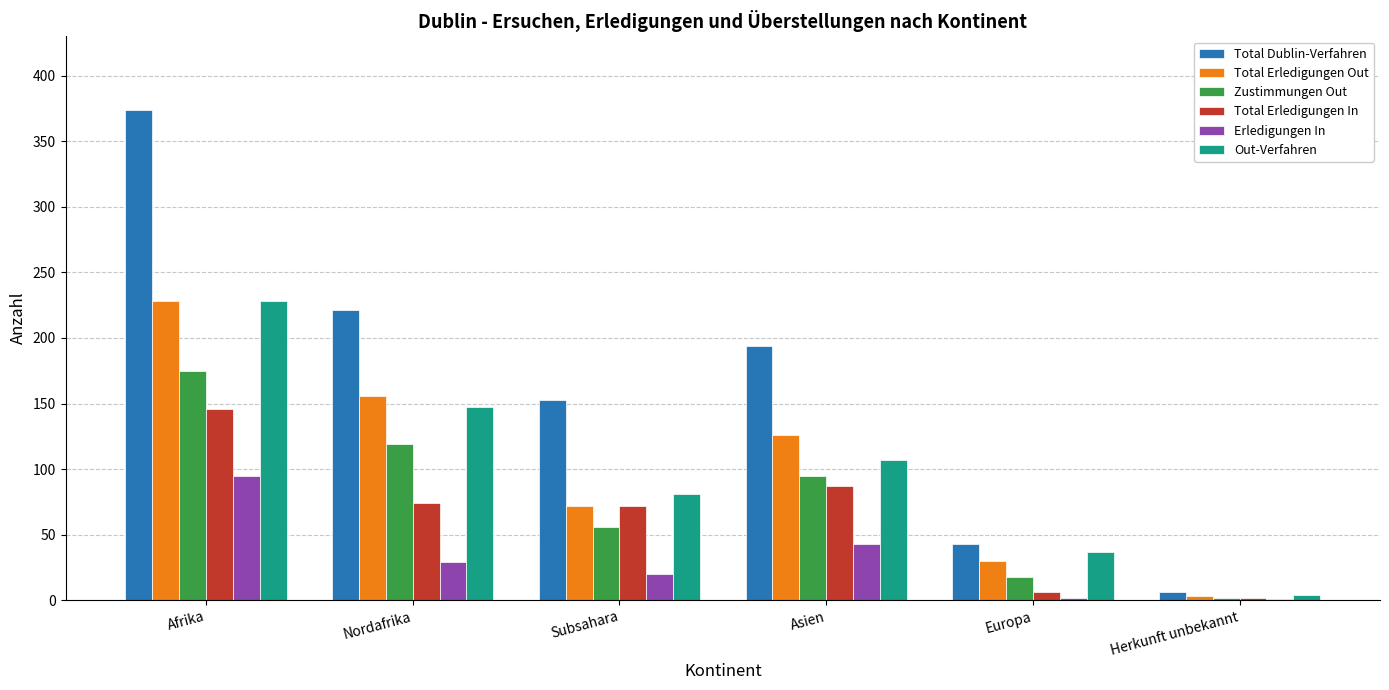

True or false: Out-Verfahren has a value of 50 at Nordafrika.

False